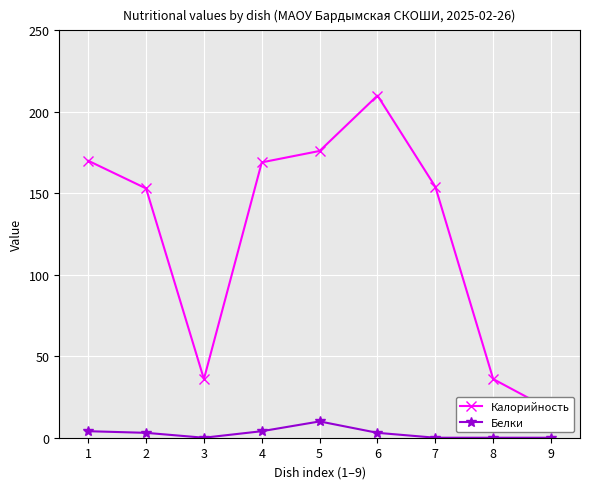

True or false: Белки and Калорийность intersect in this chart.

False